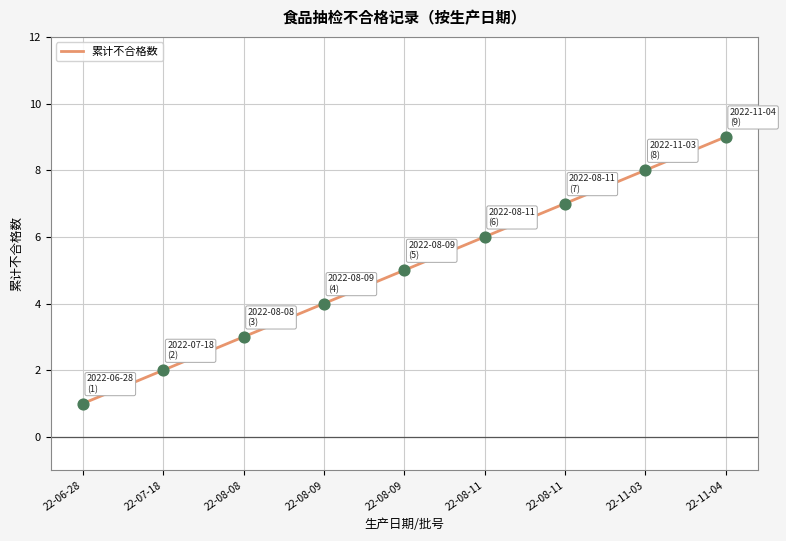

What is the change in value from 22-08-08 to 22-08-09?

+1